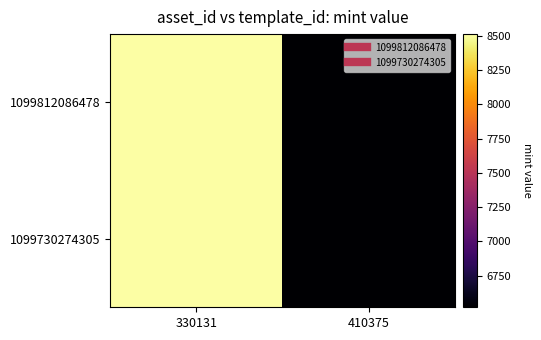

Reading left to right, transcribe all the data shown in this chart.

1099812086478: 330131=8512	410375=6520
1099730274305: 330131=8512	410375=6520